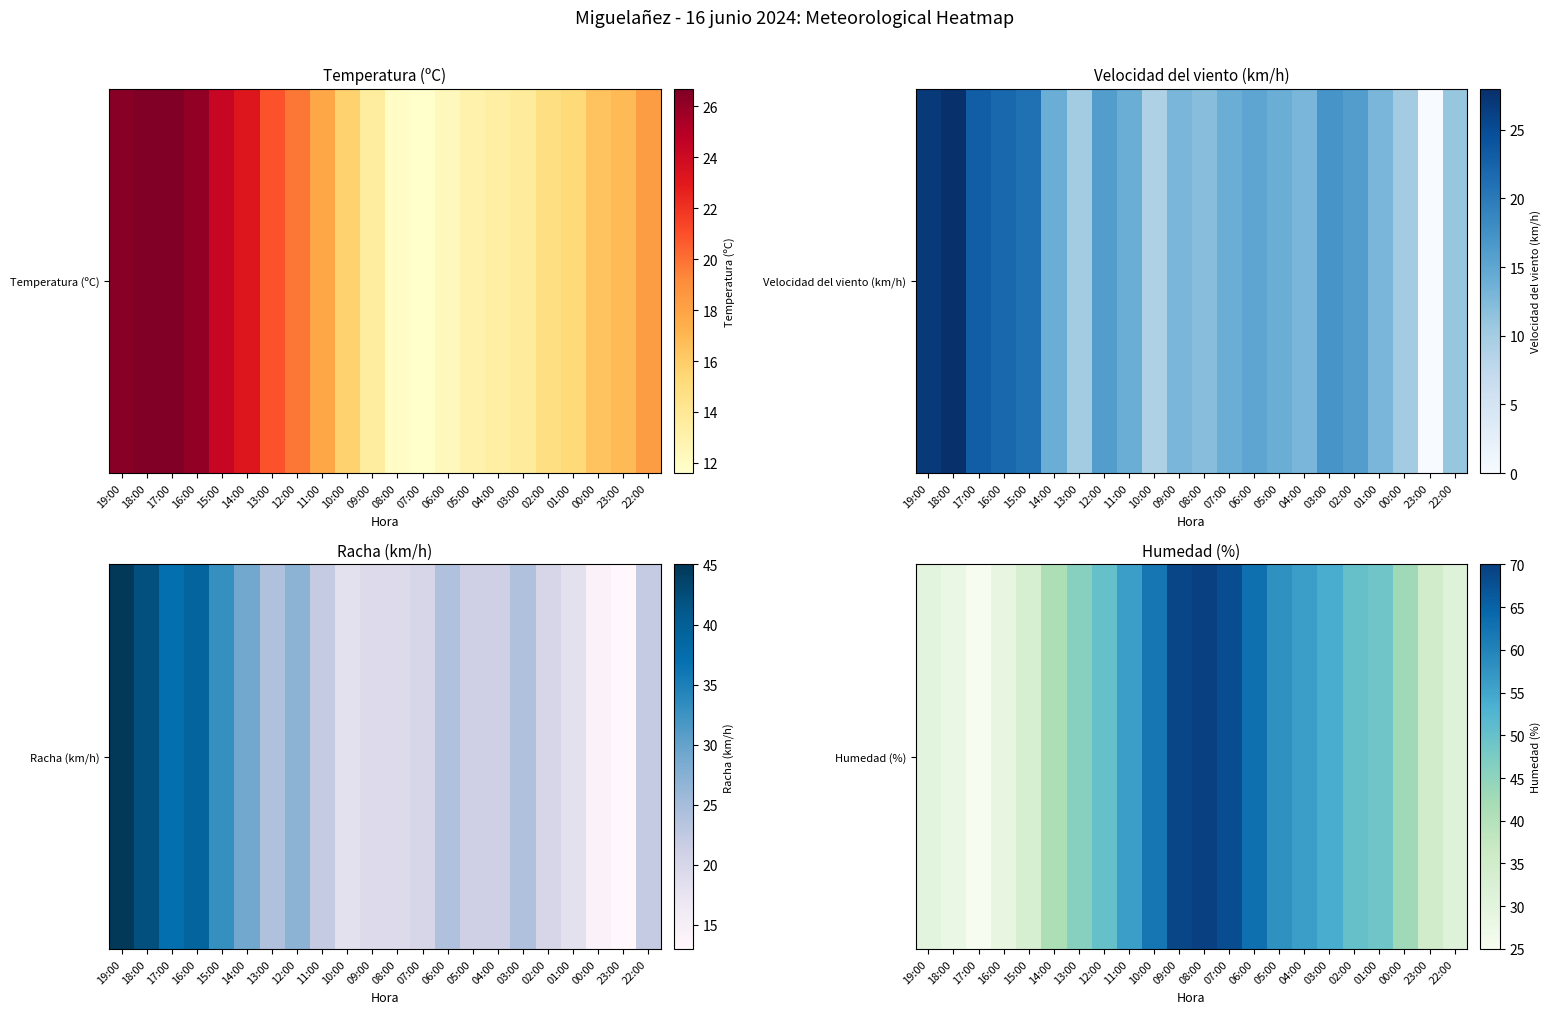

List the labels in order of value, largest first.

08:00, 09:00, 07:00, 06:00, 10:00, 05:00, 11:00, 04:00, 03:00, 12:00, 02:00, 01:00, 13:00, 00:00, 14:00, 23:00, 15:00, 22:00, 19:00, 16:00, 18:00, 17:00